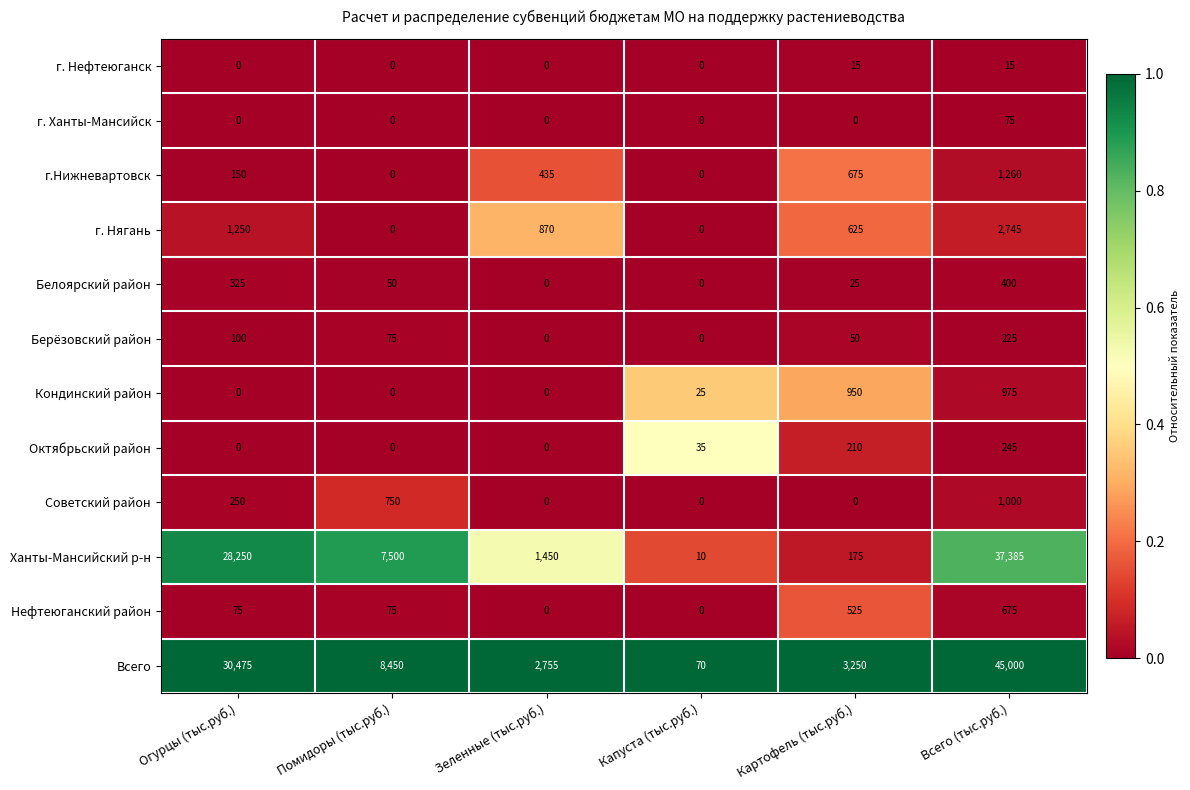

At which category does the chart reach its peak across all series?

Всего (тыс.руб.)